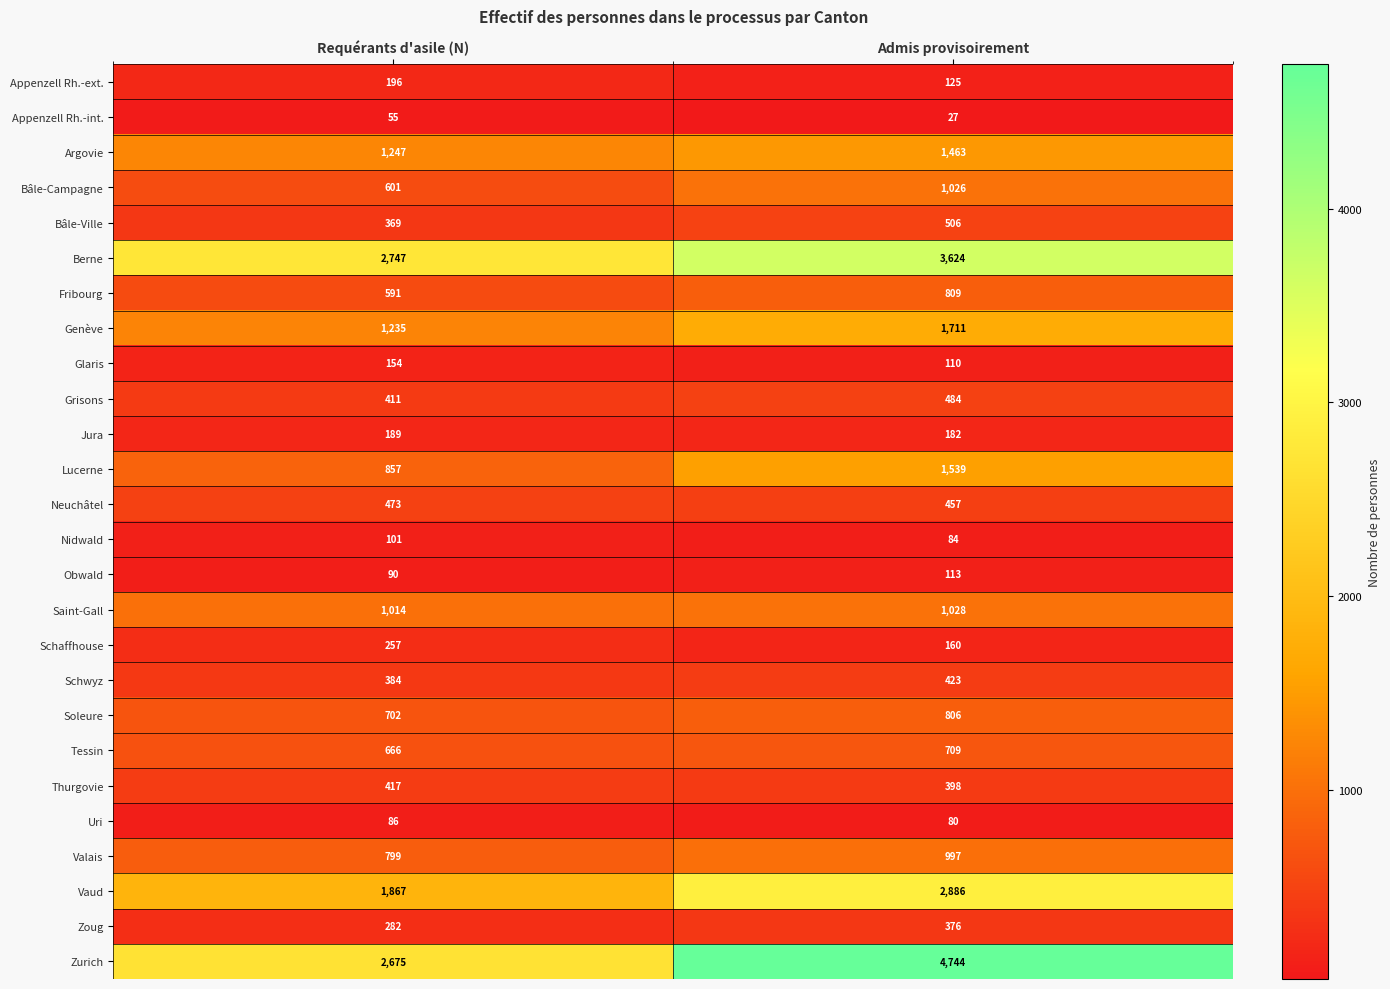

Where is Schaffhouse nearest to the value 208?

Admis provisoirement